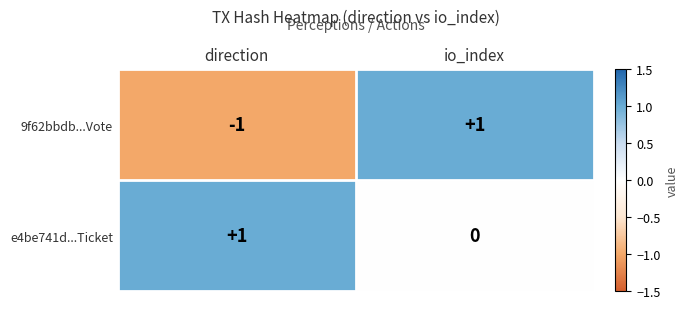

List the series in order of their overall mean, lowest first.

9f62bbdb...Vote, e4be741d...Ticket